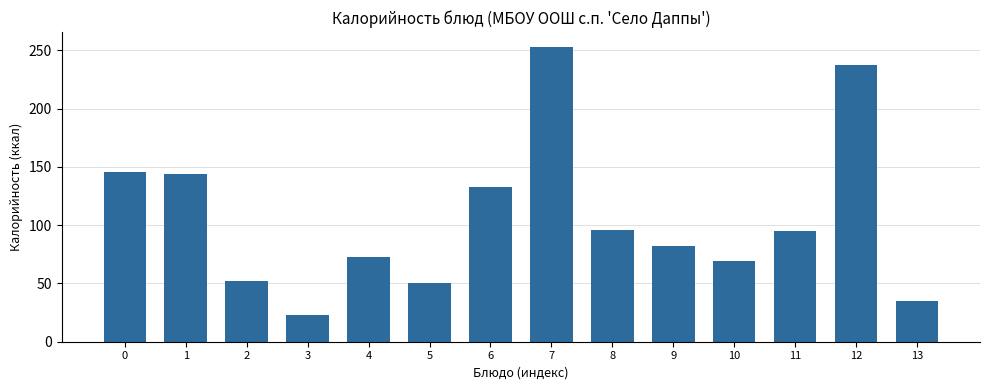

Is it true that the value at 3 is 23?

True